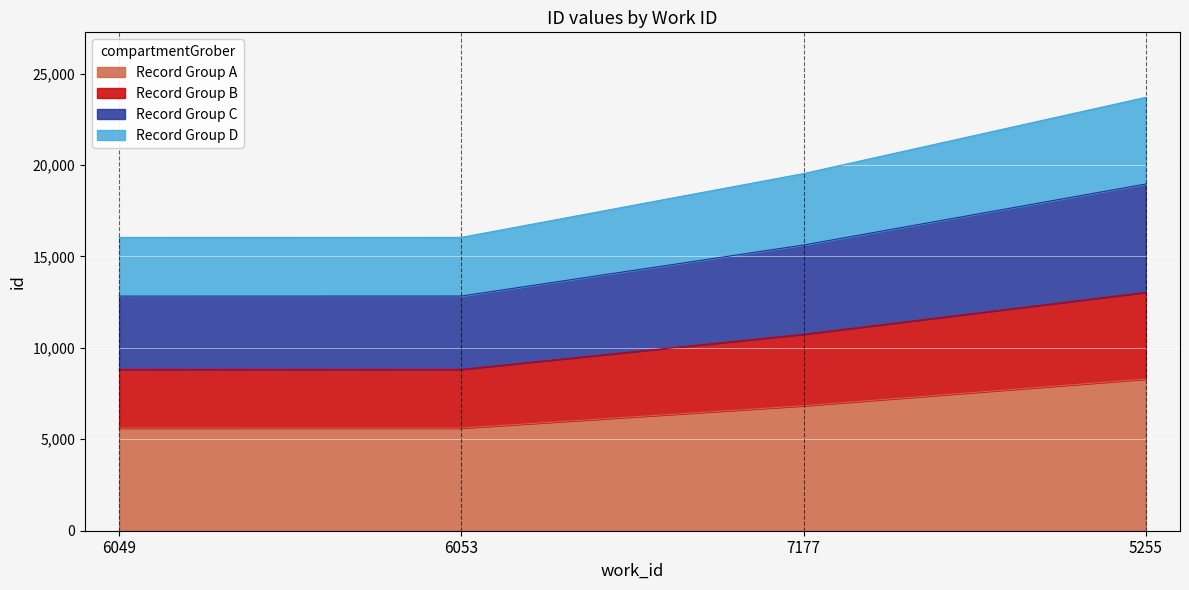

Which label corresponds to the largest value in the chart?

5255